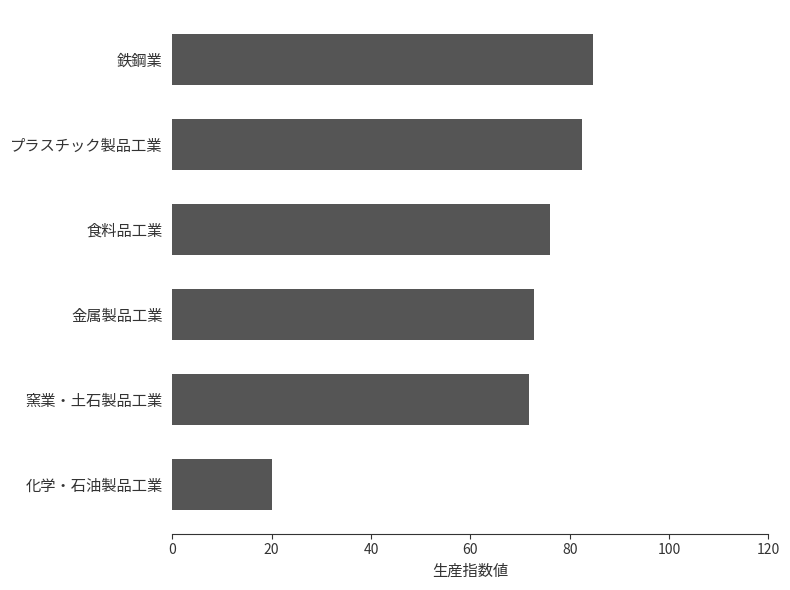

Reading top to bottom, list all the values displayed in this chart.

鉄鋼業=84.6	プラスチック製品工業=82.5	食料品工業=76.0	金属製品工業=72.9	窯業・土石製品工業=71.9	化学・石油製品工業=20.0